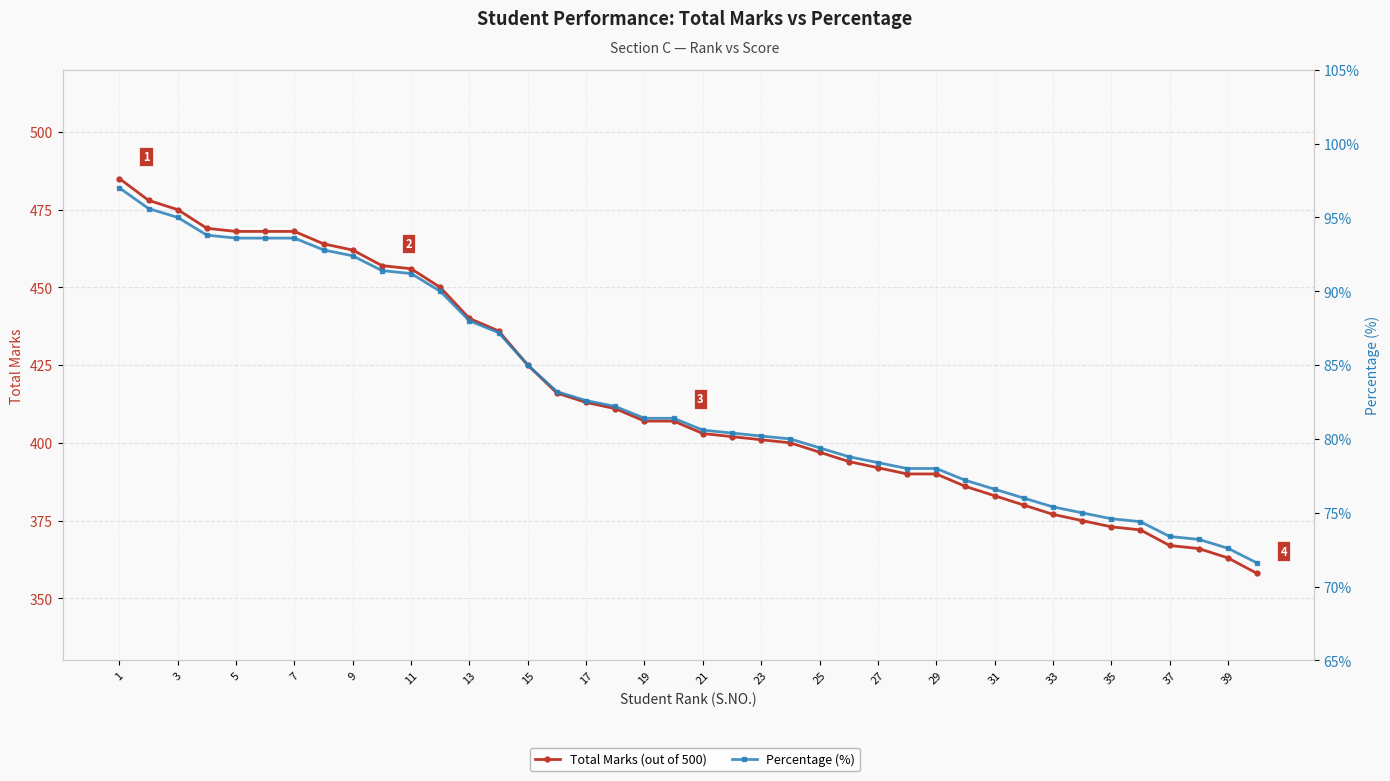

True or false: Total Marks (out of 500) has more than 2 points higher than both neighbors.

False